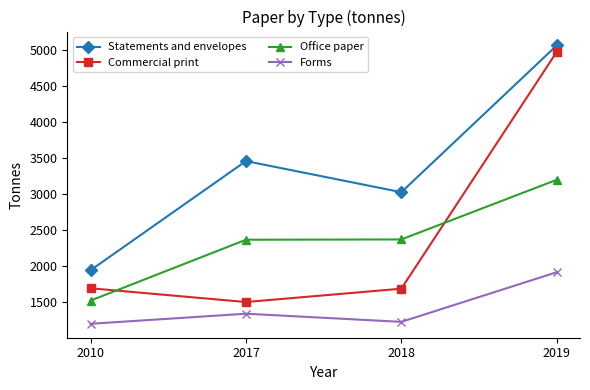

What is the highest value of the Statements and envelopes series?

5064